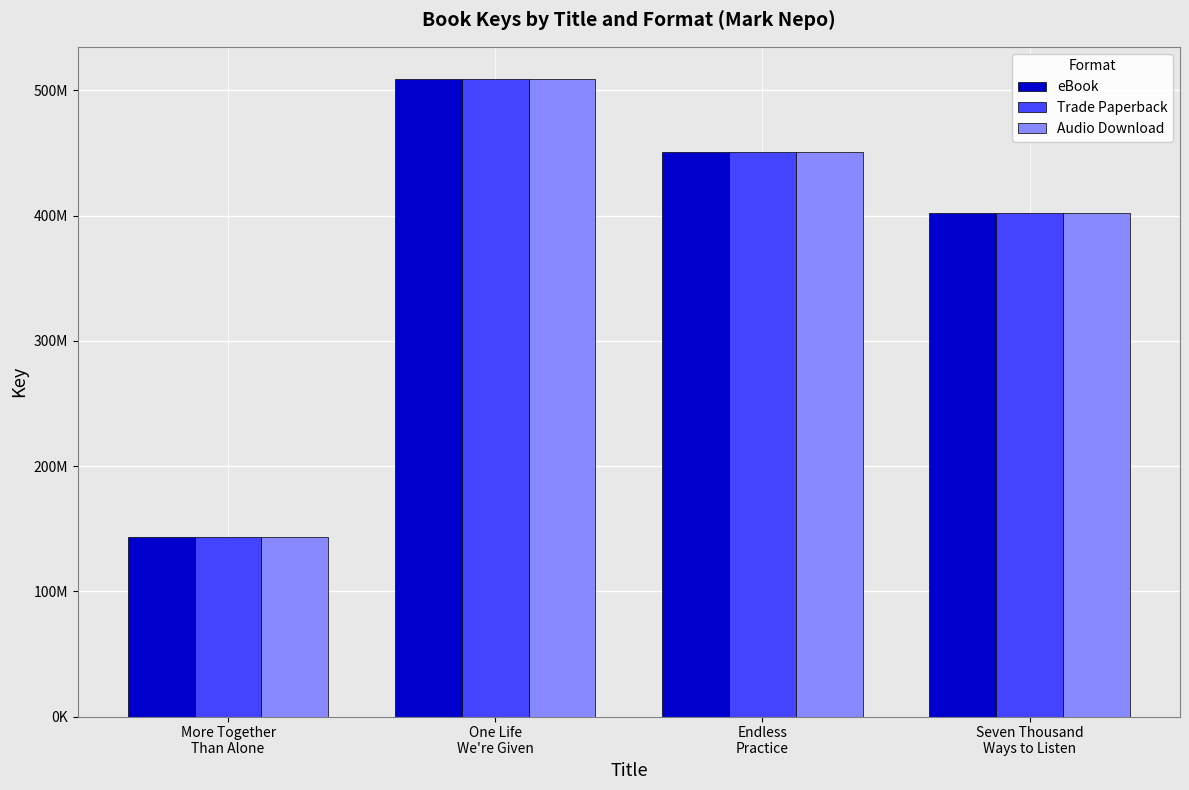

What are all the series names shown in the legend?

eBook, Trade Paperback, Audio Download